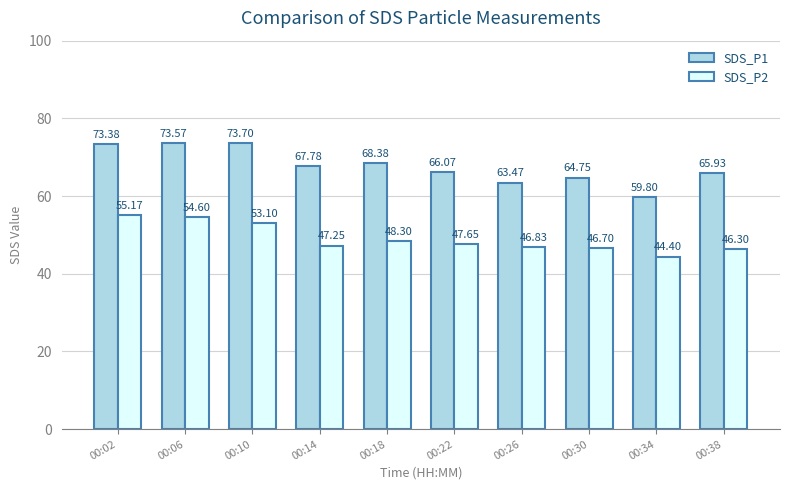

Between 00:06 and 00:34, which series saw the biggest shift?

SDS_P1